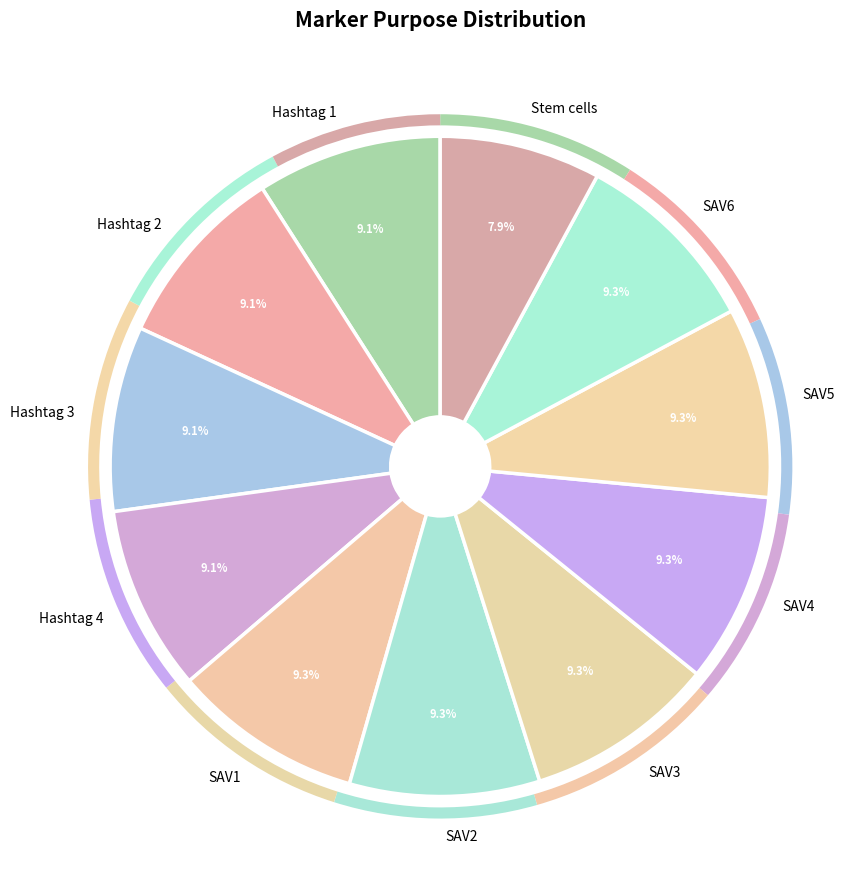

How many slices are in this pie chart?

11